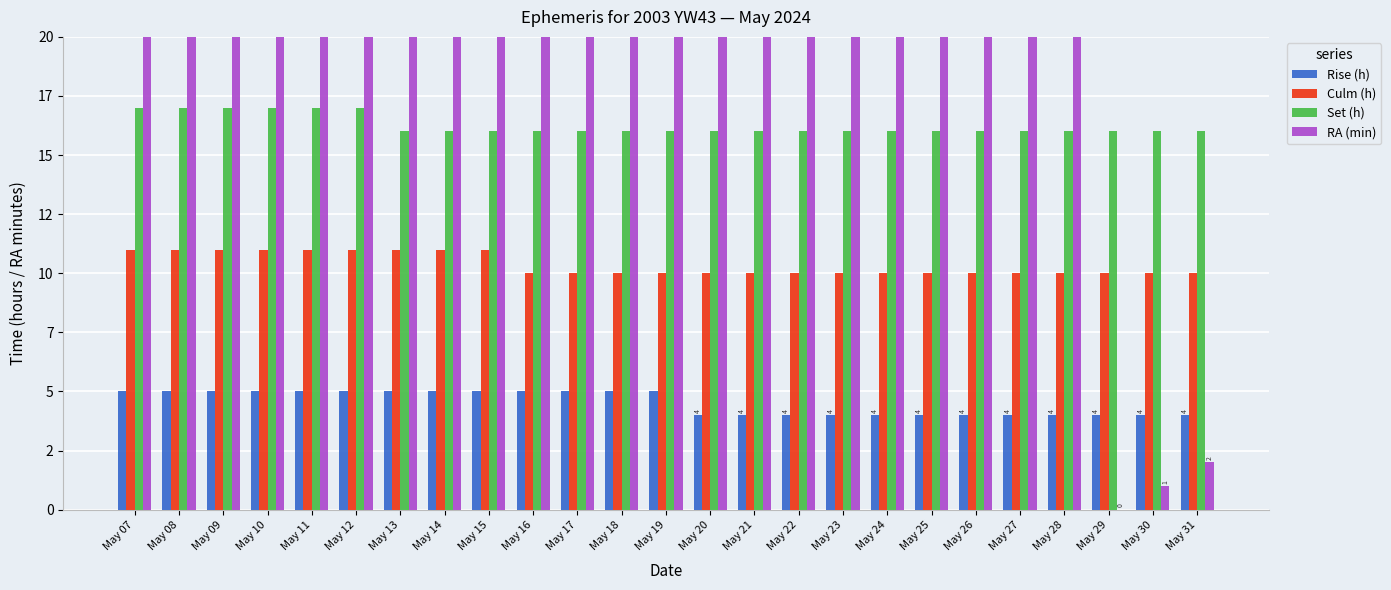

Reading left to right, list all the values displayed in this chart.

Rise (h): 5	5	5	5	5	5	5	5	5	5	5	5	5	4	4	4	4	4	4	4	4	4	4	4	4
Culm (h): 11	11	11	11	11	11	11	11	11	10	10	10	10	10	10	10	10	10	10	10	10	10	10	10	10
Set (h): 17	17	17	17	17	17	16	16	16	16	16	16	16	16	16	16	16	16	16	16	16	16	16	16	16
RA (min): 36	37	38	39	40	41	42	43	44	46	47	48	49	50	51	52	53	54	55	56	57	59	0	1	2